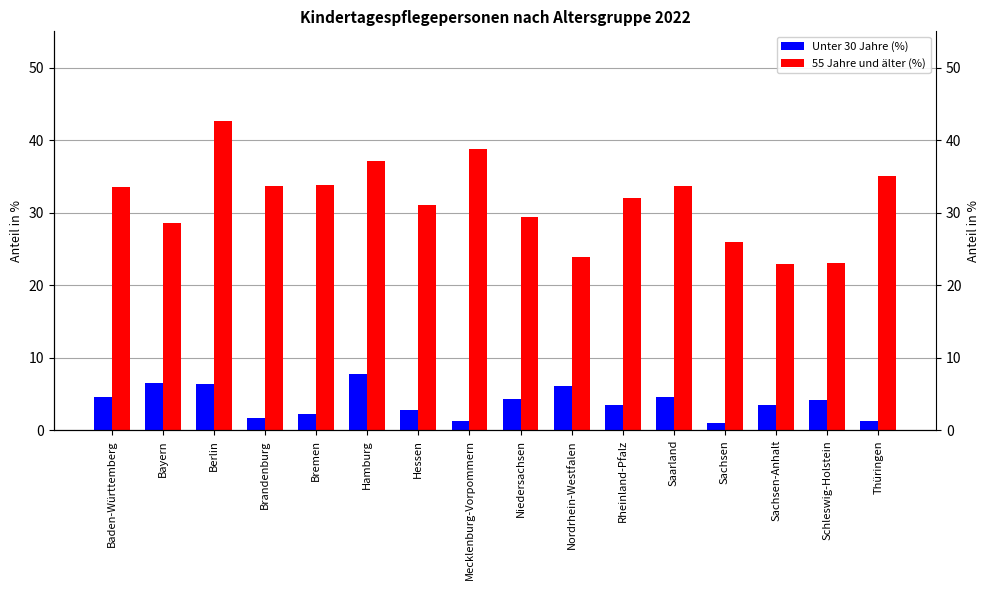

What is the minimum value for Unter 30 Jahre (%)?

1.1